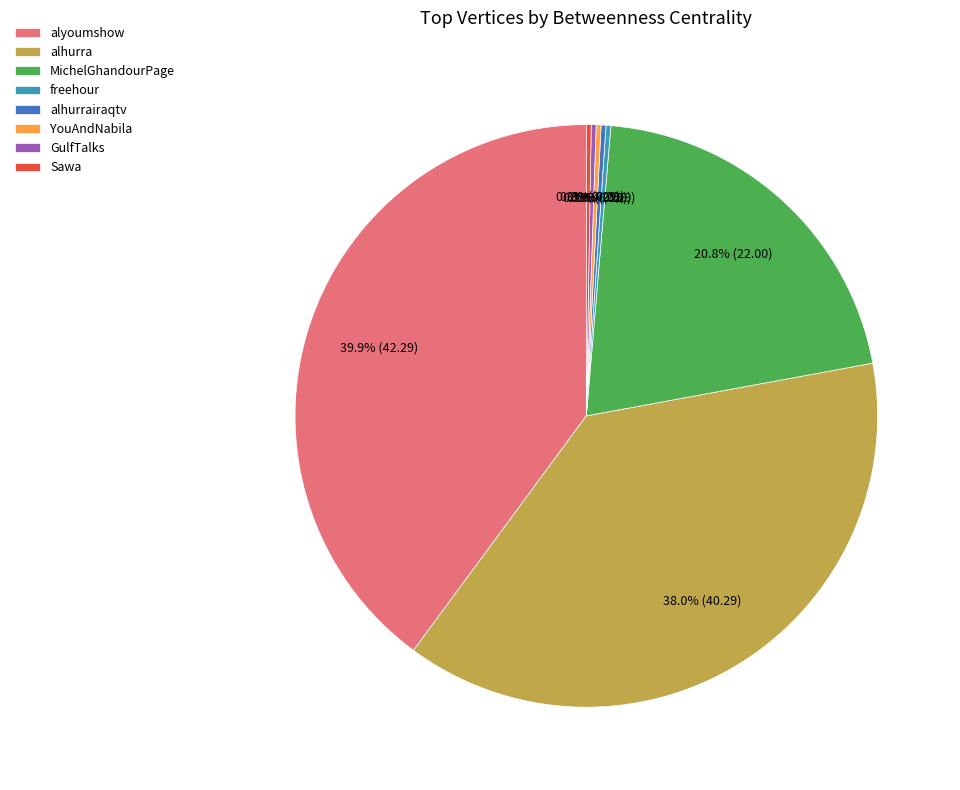

Which category has the biggest portion of the pie?

alyoumshow